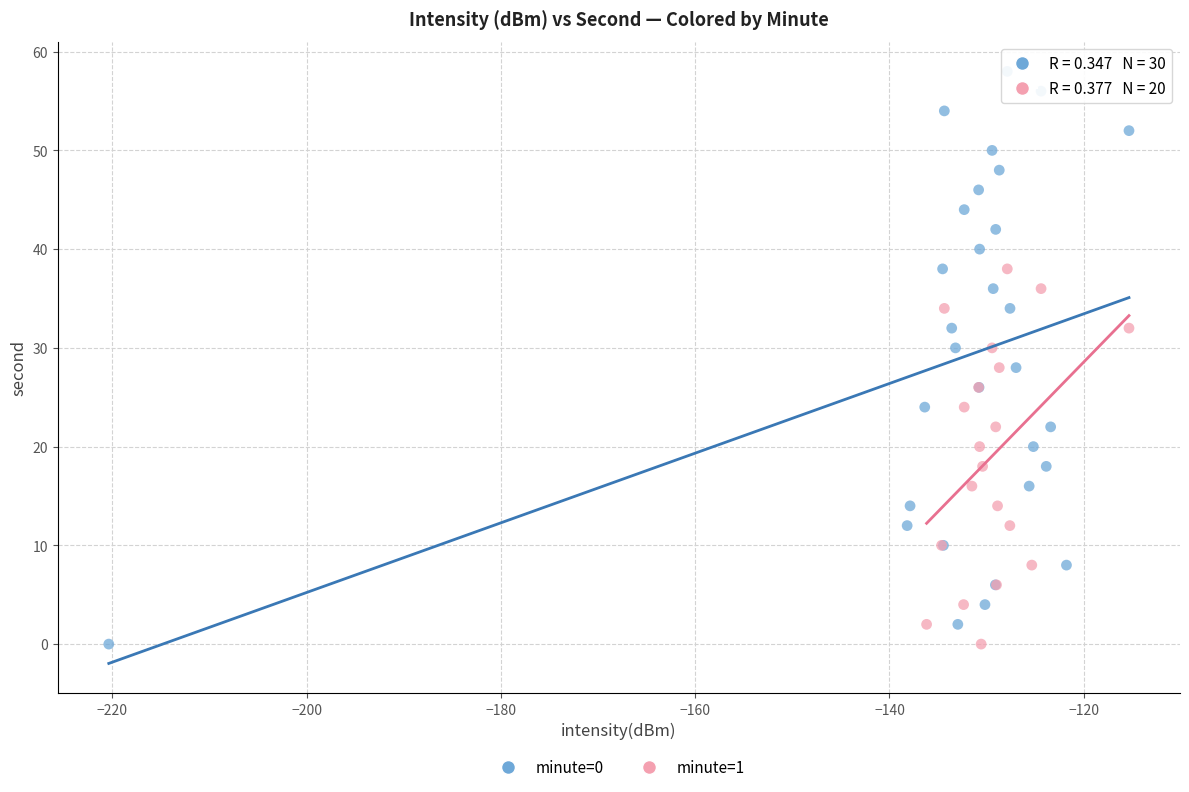

Which series reaches the maximum Y coordinate?

minute=0